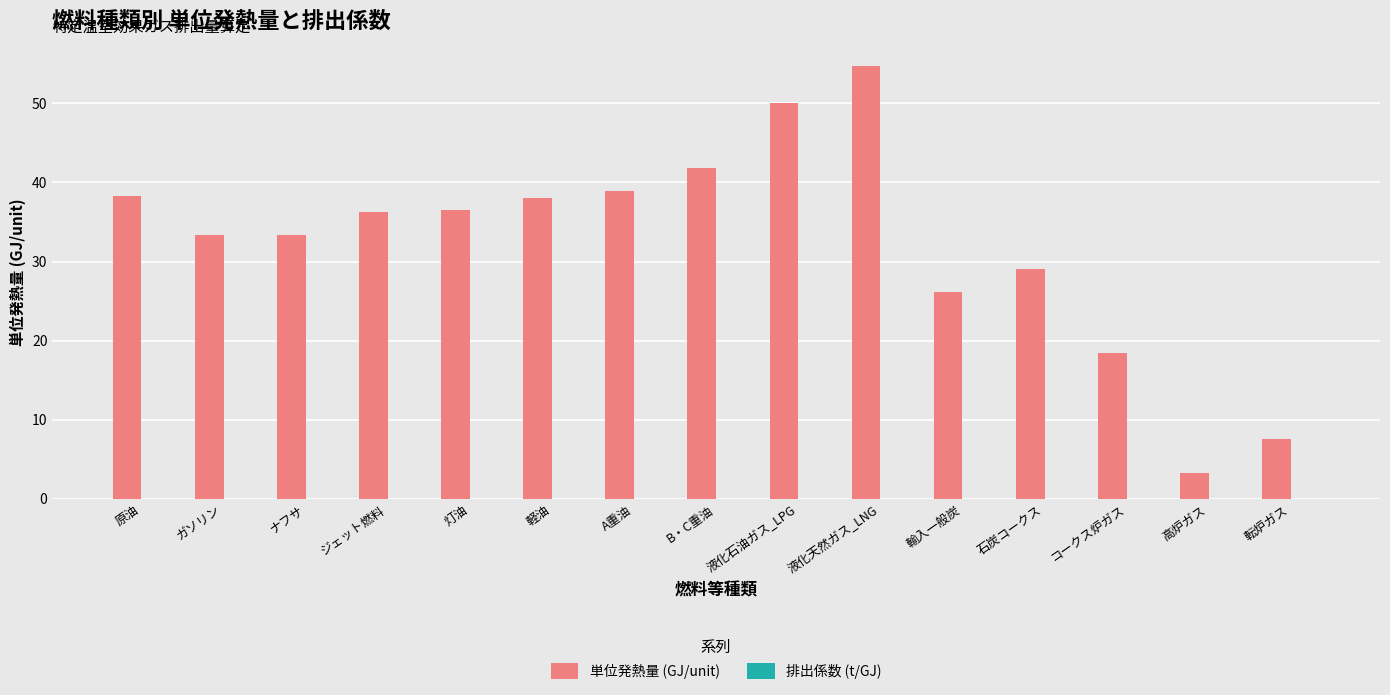

Which series has the largest total across all categories?

単位発熱量 (GJ/unit)